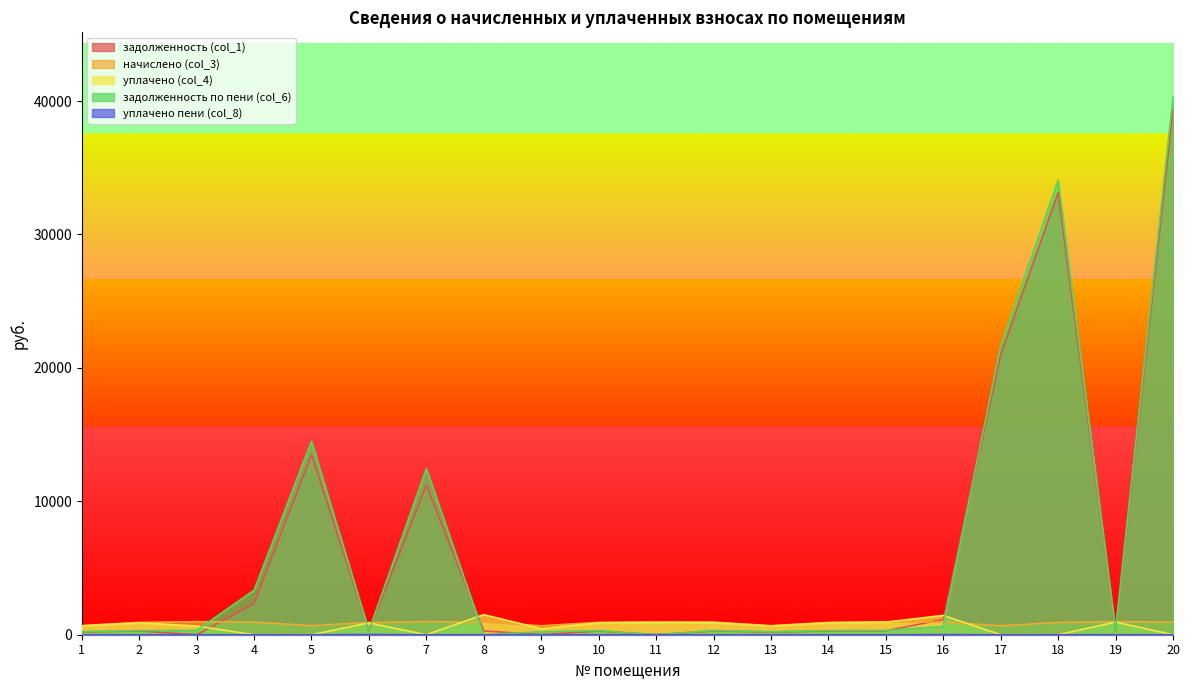

Reading left to right, transcribe all the data shown in this chart.

задолженность (col_1): 1=207.8	2=279.7	3=0.0	4=2327.3	5=13495.6	6=293.0	7=11189.9	8=284.3	9=0.0	10=279.1	11=0.0	12=285.7	13=205.1	14=279.1	15=294.4	16=1139.5	17=20989.2	18=33138.6	19=295.7	20=39362.4
начислено (col_3): 1=687.0	2=924.8	3=979.9	4=942.5	5=682.6	6=911.6	7=977.7	8=938.0	9=671.6	10=922.6	11=975.5	12=944.7	13=678.2	14=922.6	15=973.3	16=938.0	17=671.6	18=922.6	19=977.7	20=949.0
уплачено (col_4): 1=665.8	2=896.3	3=653.3	4=0.0	5=0.0	6=883.5	7=0.0	8=1506.0	9=447.7	10=894.1	11=901.0	12=915.5	13=657.3	14=894.1	15=943.2	16=1447.6	17=0.0	18=0.0	19=947.5	20=0.0
задолженность по пени (col_6): 1=229.0	2=308.3	3=326.6	4=3330.0	5=14493.4	6=305.9	7=12447.2	8=0.0	9=223.9	10=307.6	11=0.0	12=314.9	13=226.1	14=307.6	15=324.4	16=627.0	17=21660.8	18=34061.3	19=325.9	20=40311.5
уплачено пени (col_8): 1=0.0	2=0.0	3=0.0	4=0.0	5=0.0	6=18.3	7=0.0	8=0.5	9=0.0	10=0.0	11=0.0	12=0.0	13=0.0	14=0.0	15=0.0	16=11.9	17=0.0	18=0.0	19=0.0	20=0.0